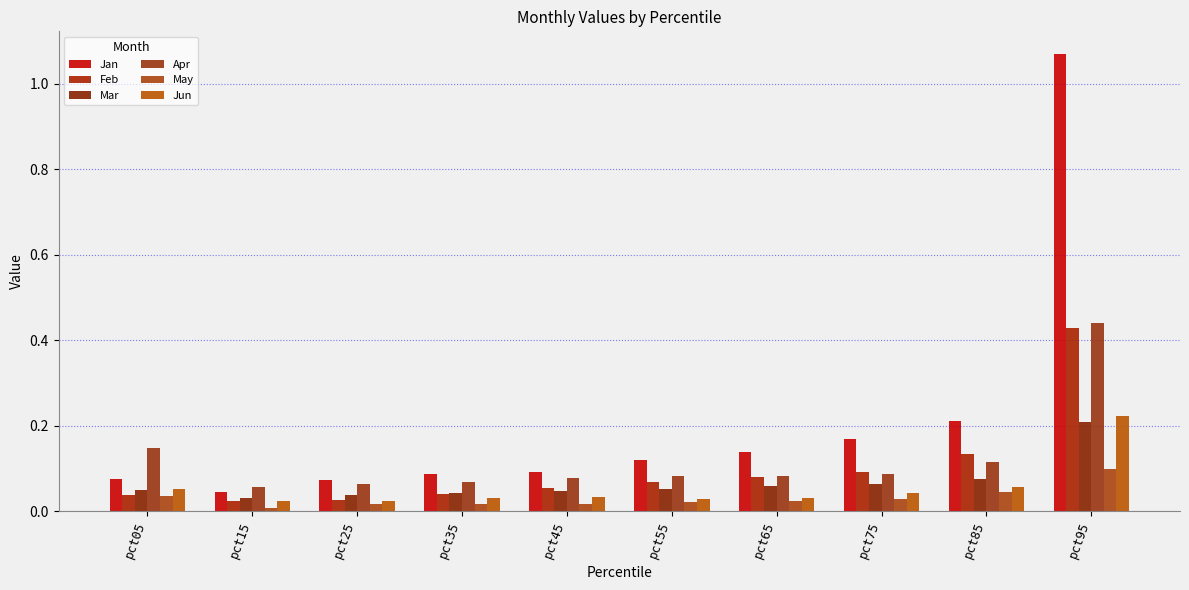

Count the number of categories in the chart.

10